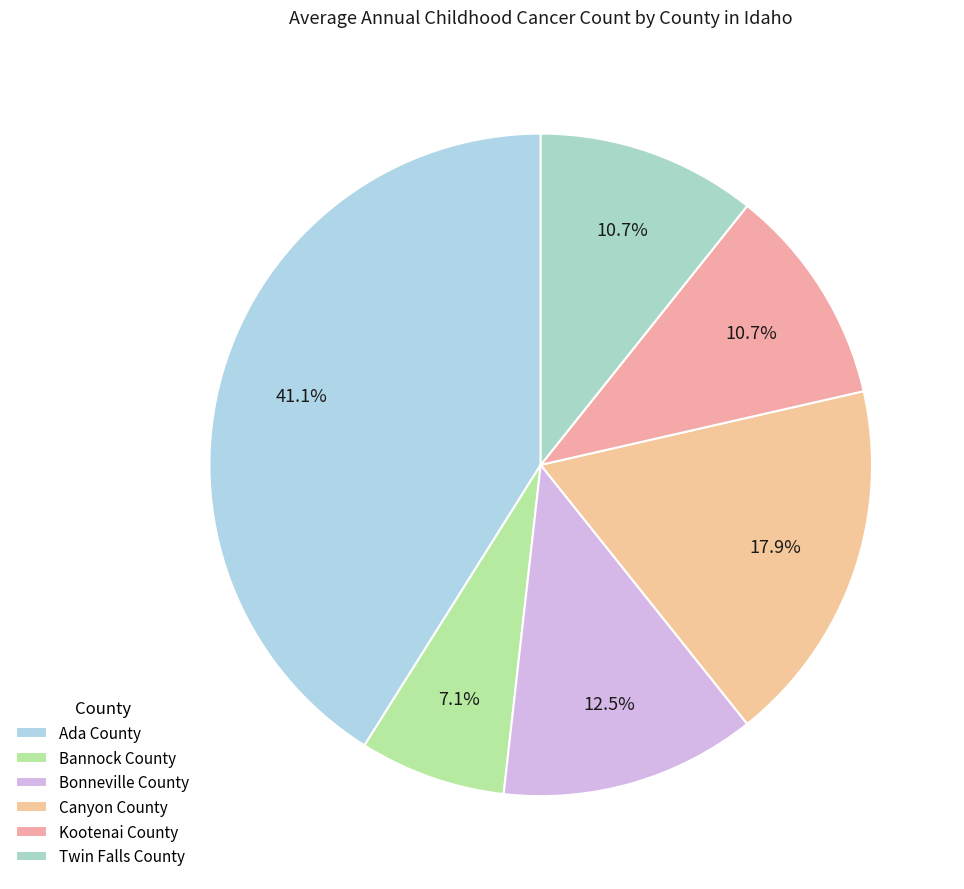

How much of the chart is everything except Bonneville County?

87.5%